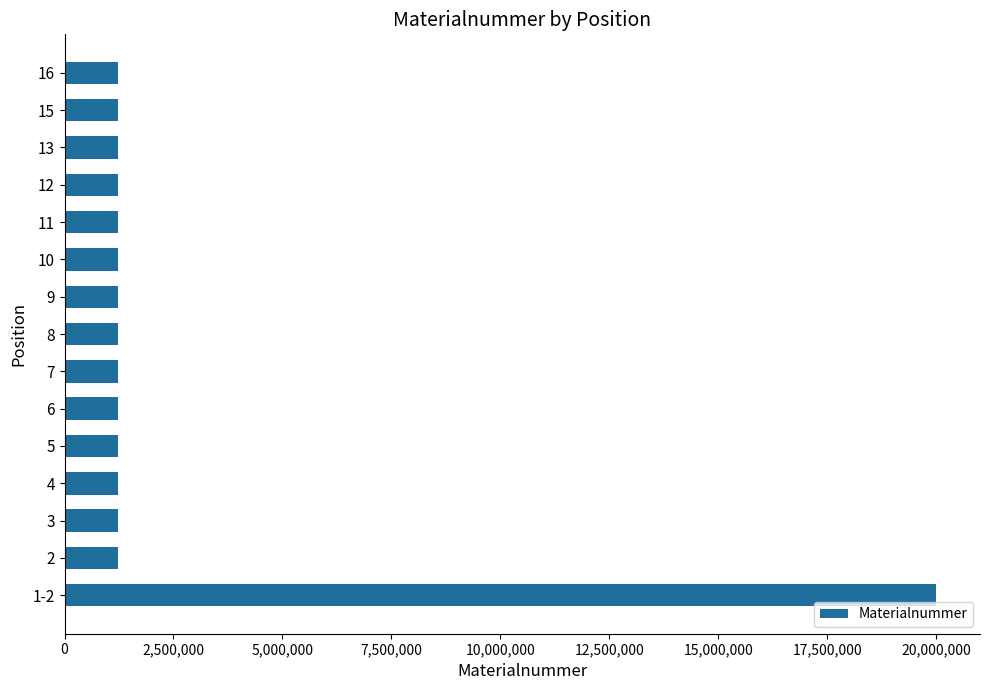

What is the greatest value displayed?

20006750